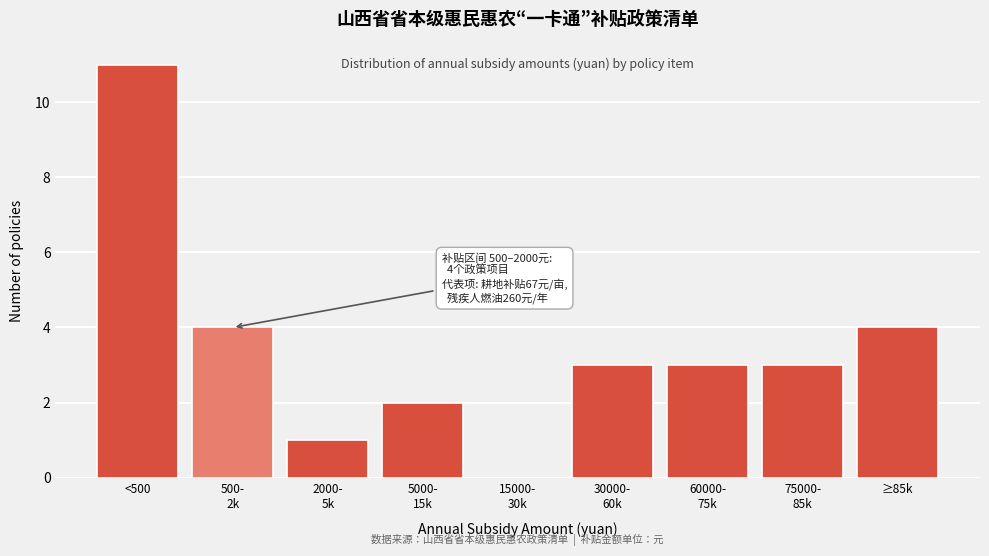

Between ≥85k and <500, which is larger?

<500